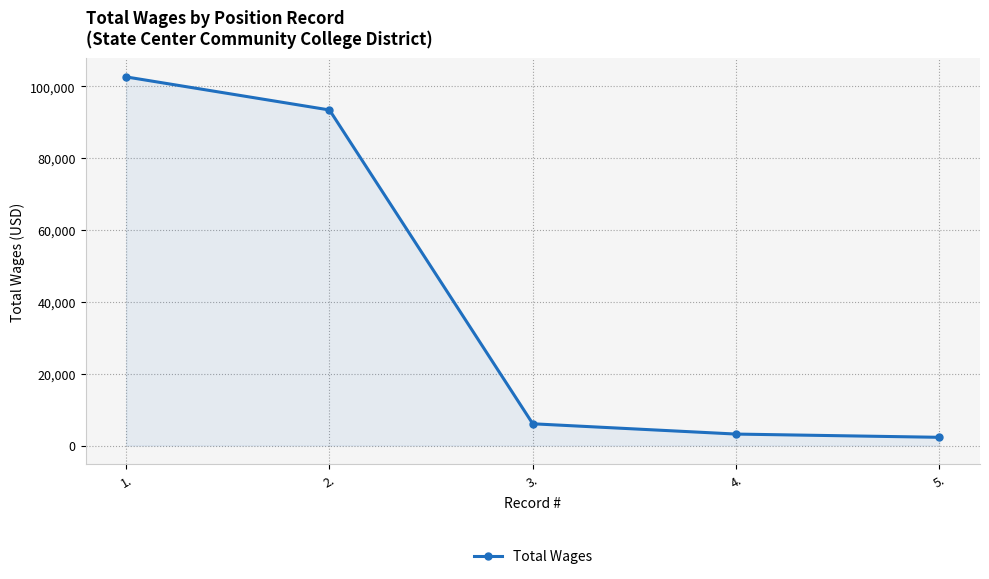

What is the difference between the second highest and minimum values?

91142